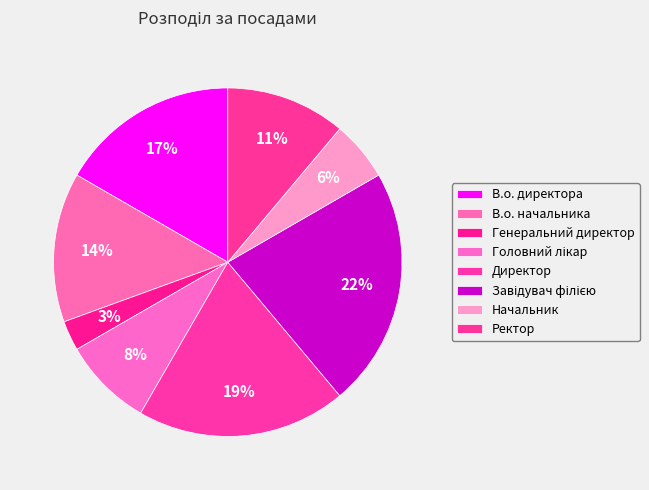

To the nearest percent, what is the combined percentage of Завідувач філією and Ректор?

33%